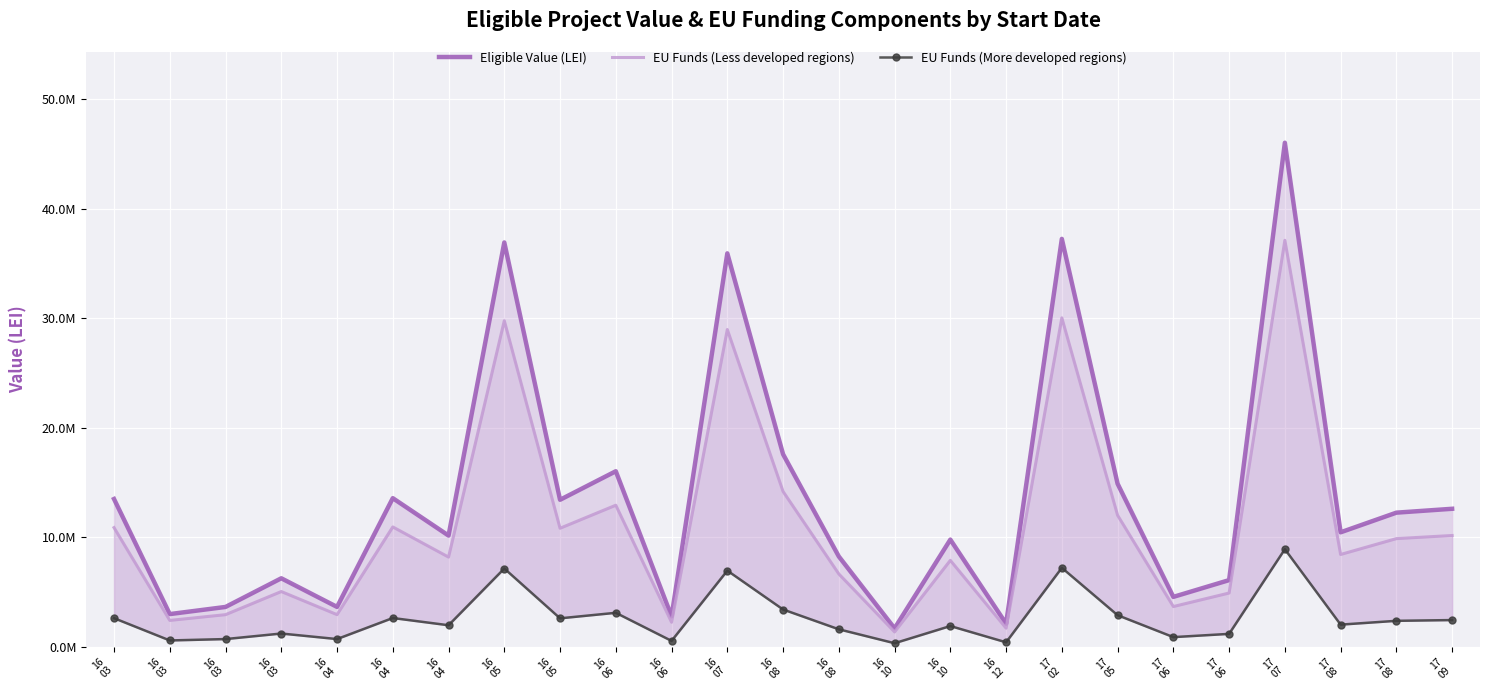

The EU Funds (More developed regions) series shows 4664400.0 at 16
04. True or false?

False